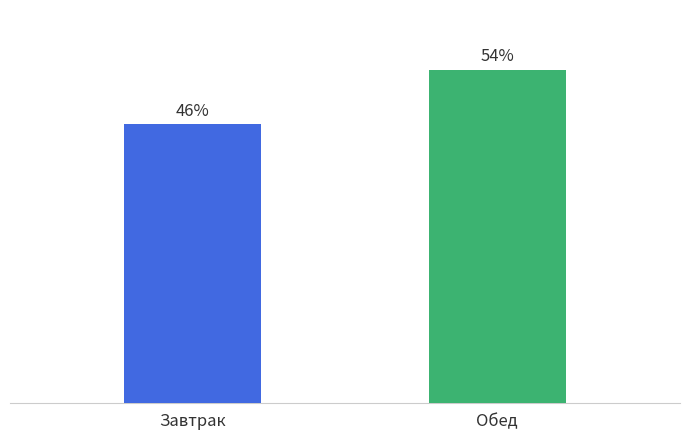

How many categories are shown in the chart?

2